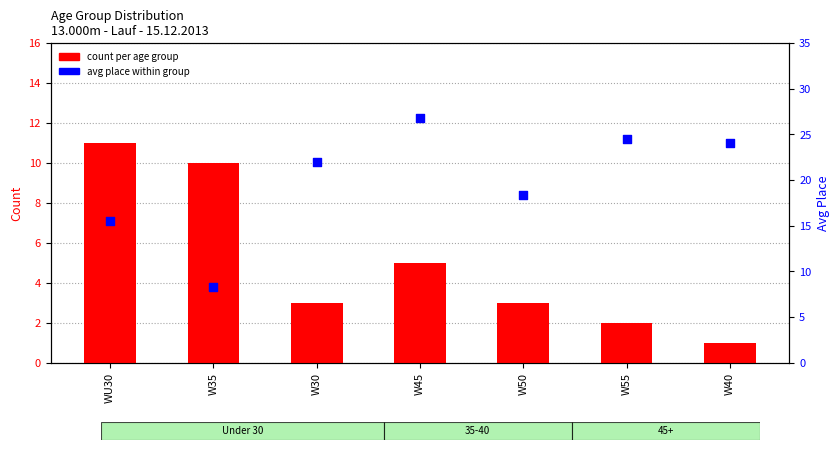

At how many categories does at least one series exceed 18?

5